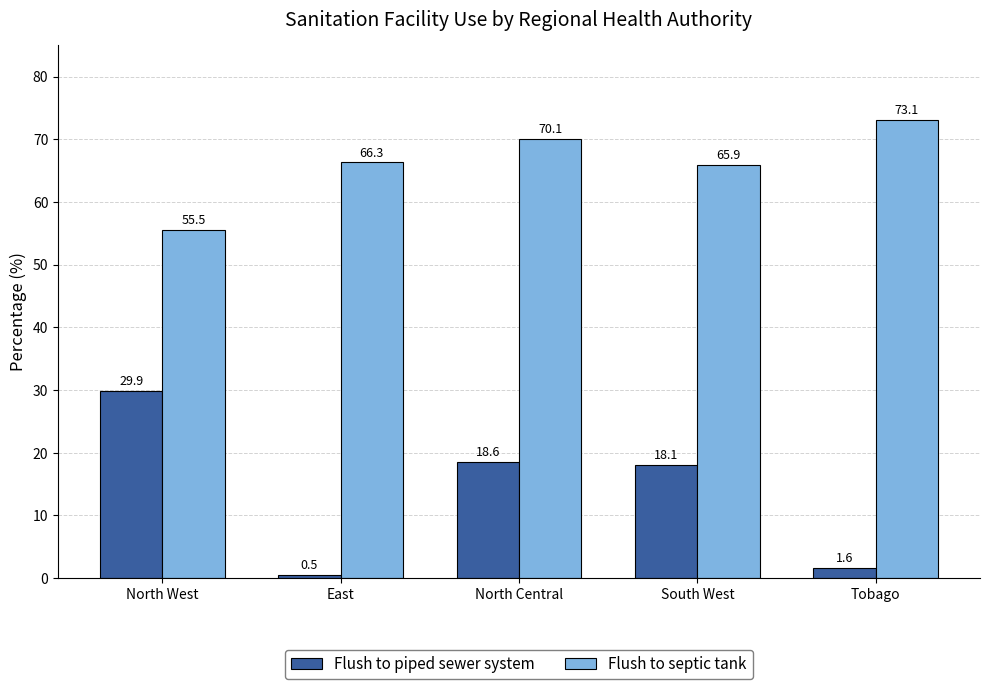

The Flush to septic tank series shows 70.1 at North Central. True or false?

True